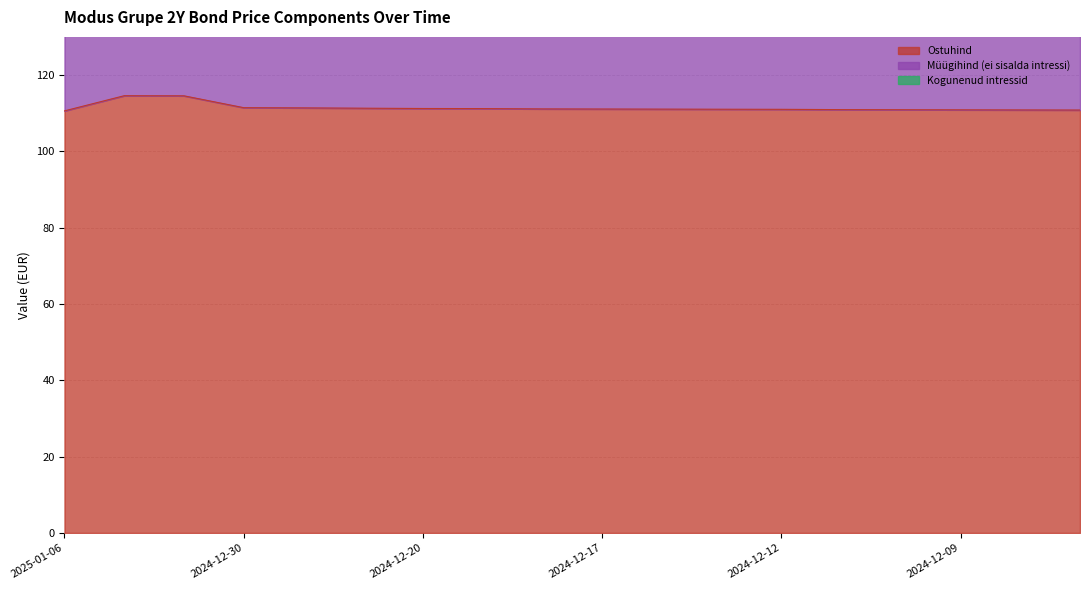

True or false: Kogunenud intressid and Müügihind (ei sisalda intressi) intersect in this chart.

False